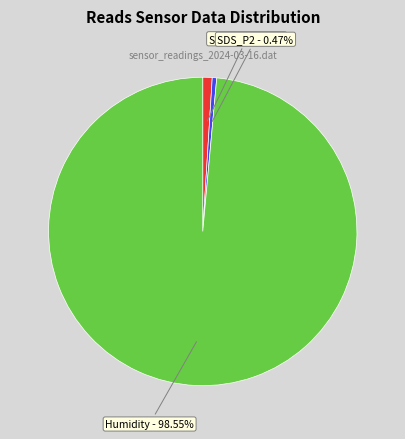

Rank the categories by value from lowest to highest.

SDS_P2, SDS_P1, Humidity